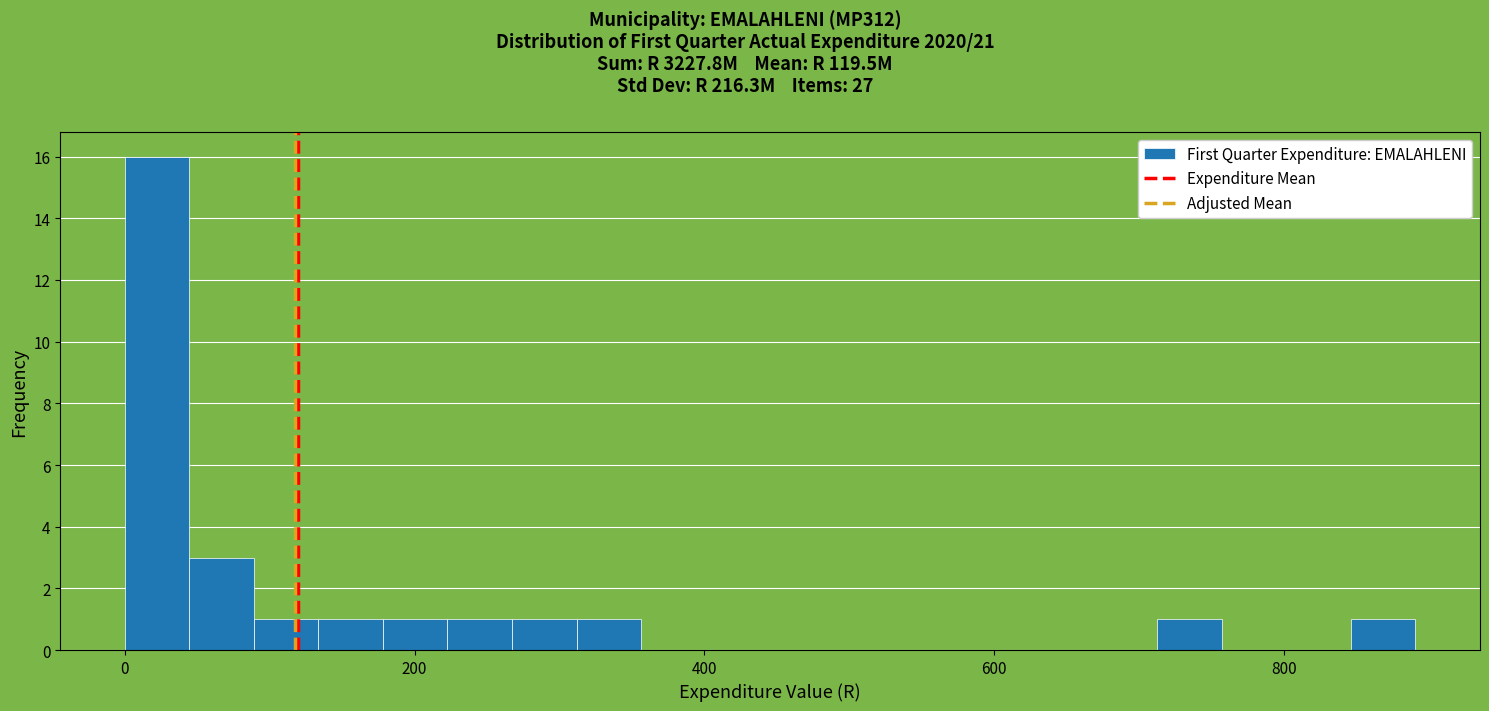

Around what value on the x-axis is the tallest bar? Give the approximate position of its centre, as read against the axis.

20